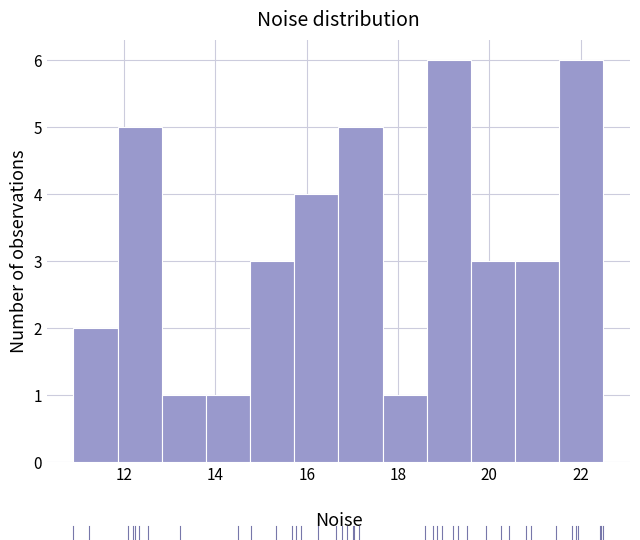

Reading left to right, transcribe this chart: for each bar, give the range it covers on the x-axis and its height. Neither the bar edges nor the heights are printed on the chart, so give them approximately, as read against the axes.

10.8 to 11.8: 2
11.8 to 12.8: 5
12.8 to 13.8: 1
13.8 to 14.8: 1
14.8 to 15.8: 3
15.8 to 16.6: 4
16.6 to 17.6: 5
17.6 to 18.6: 1
18.6 to 19.6: 6
19.6 to 20.6: 3
20.6 to 21.6: 3
21.6 to 22.6: 6